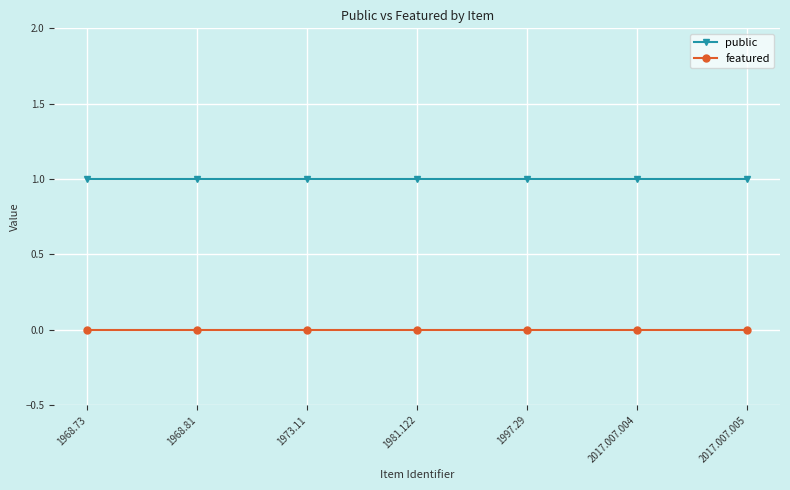

What is the spread (max minus min) of values at 1981.122?

1